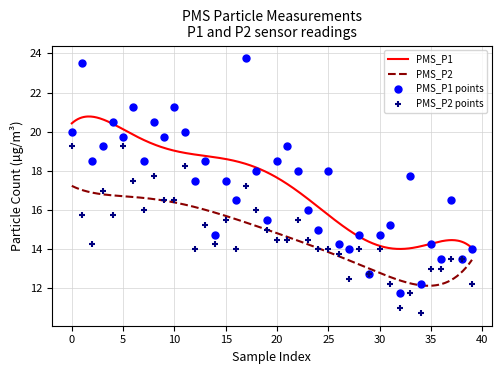

What is the total value across all series at 27?

26.5